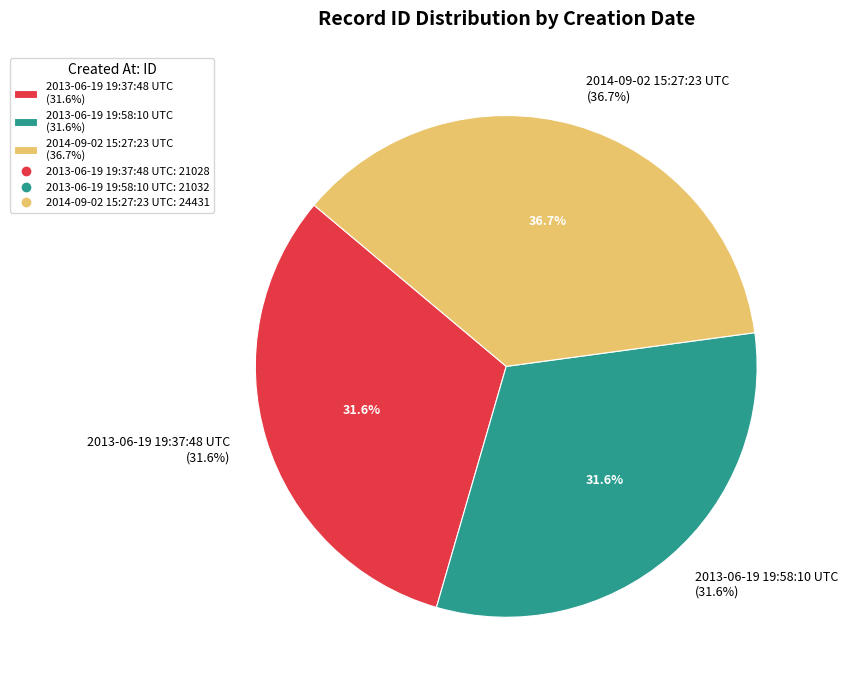

To the nearest percent, what portion does 2013-06-19 19:37:48 UTC represent?

32%